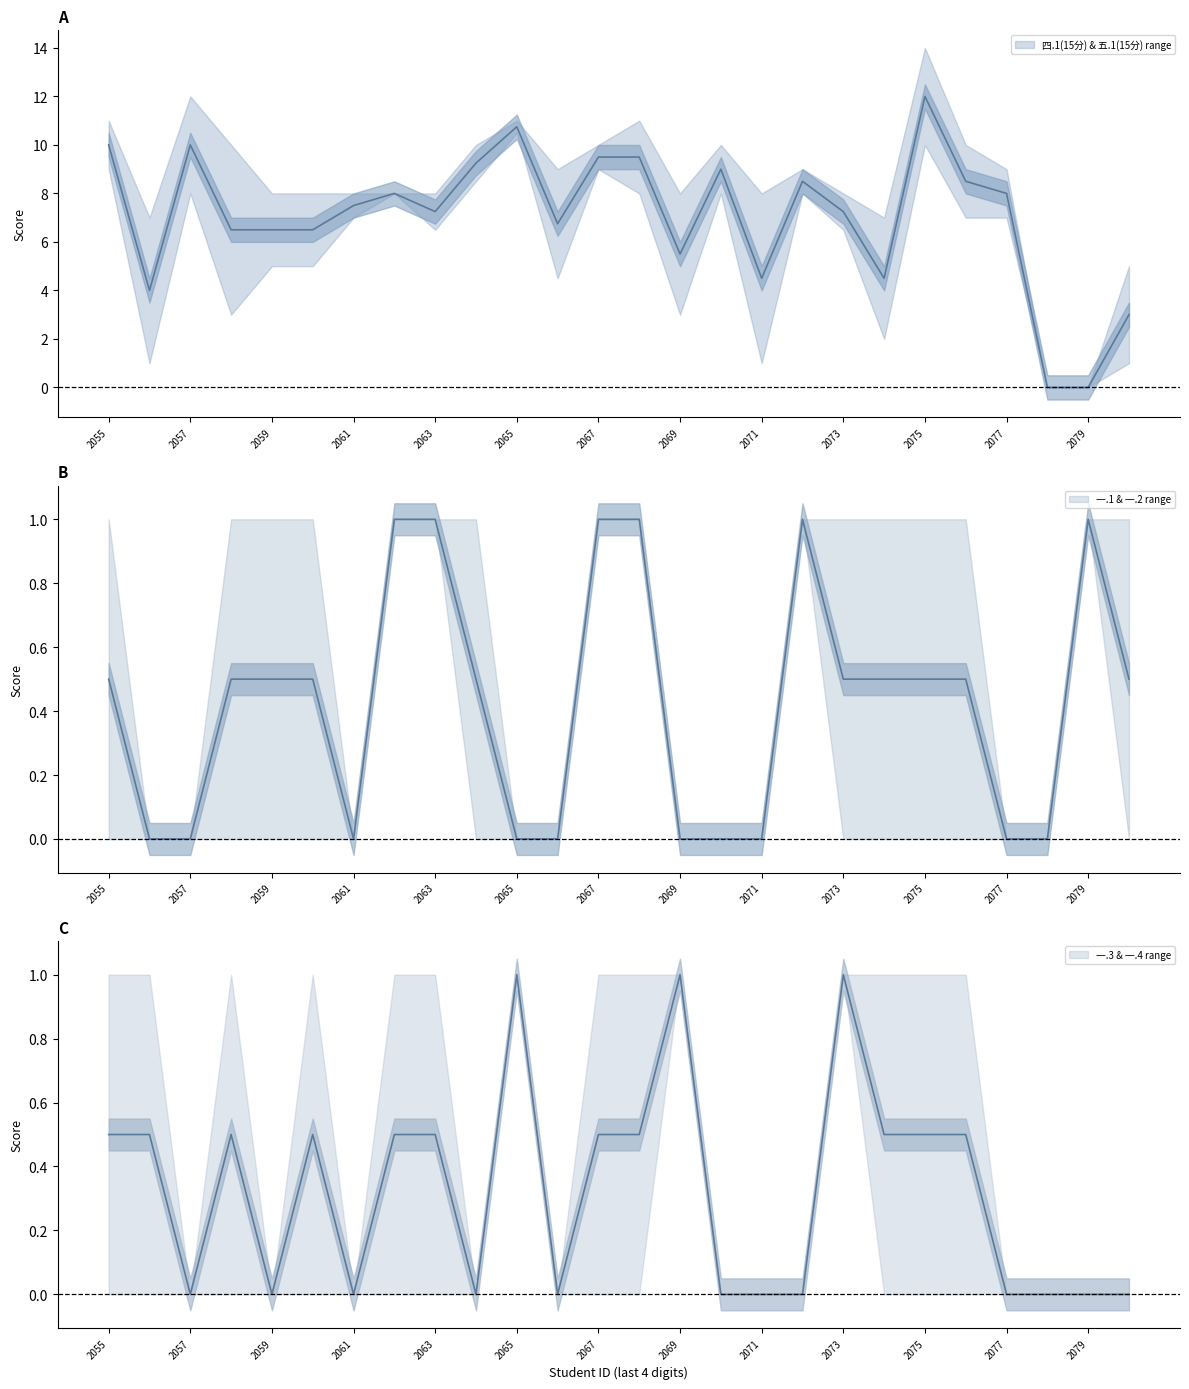

At which category does 五.1(15分) reach its first local valley?

2022172056